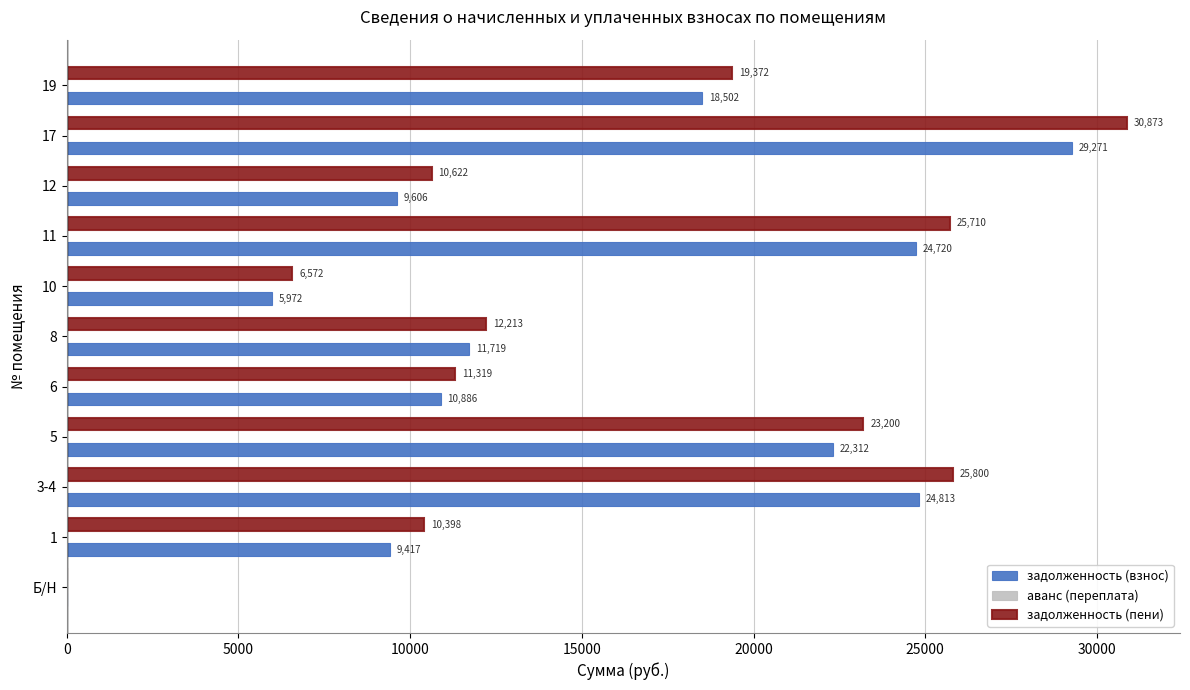

Is it true that задолженность (пени) equals 5189.9 at 19?

False